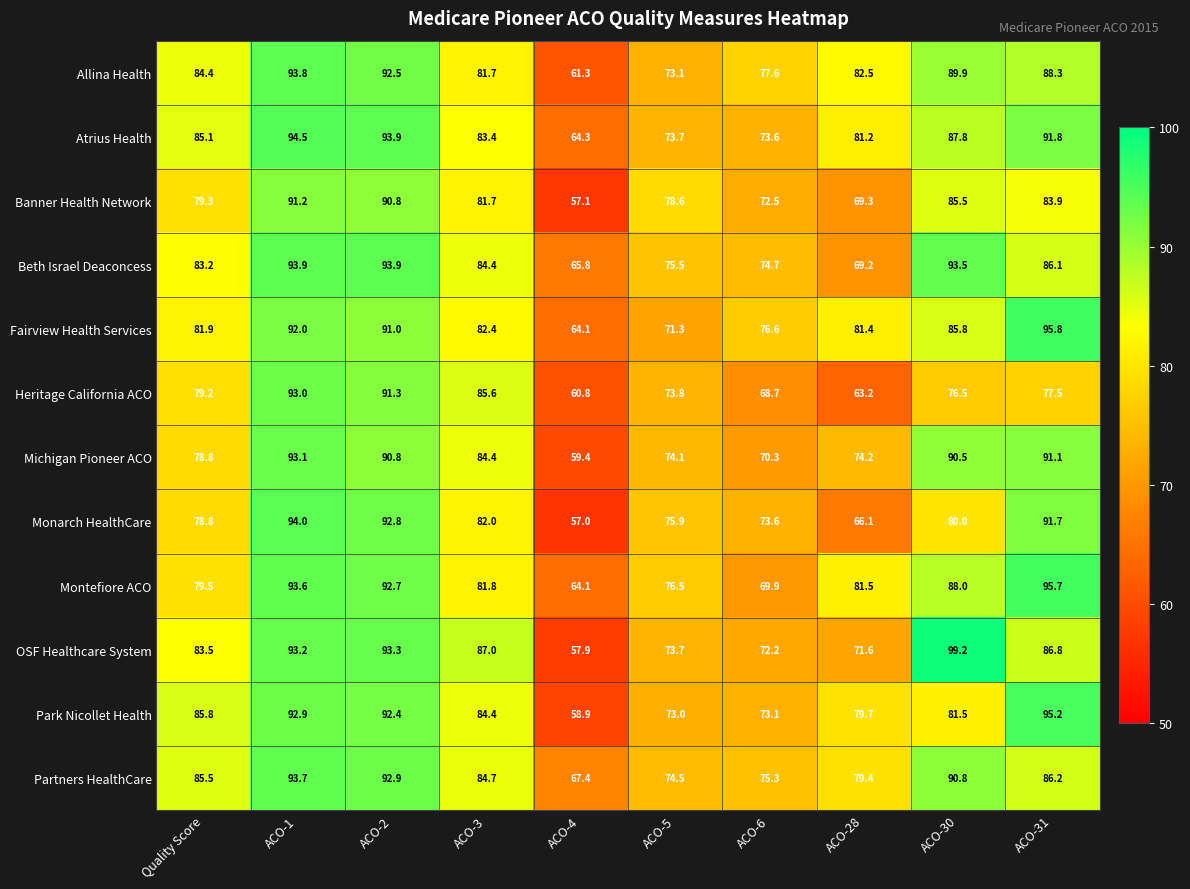

Count the number of categories in the chart.

10